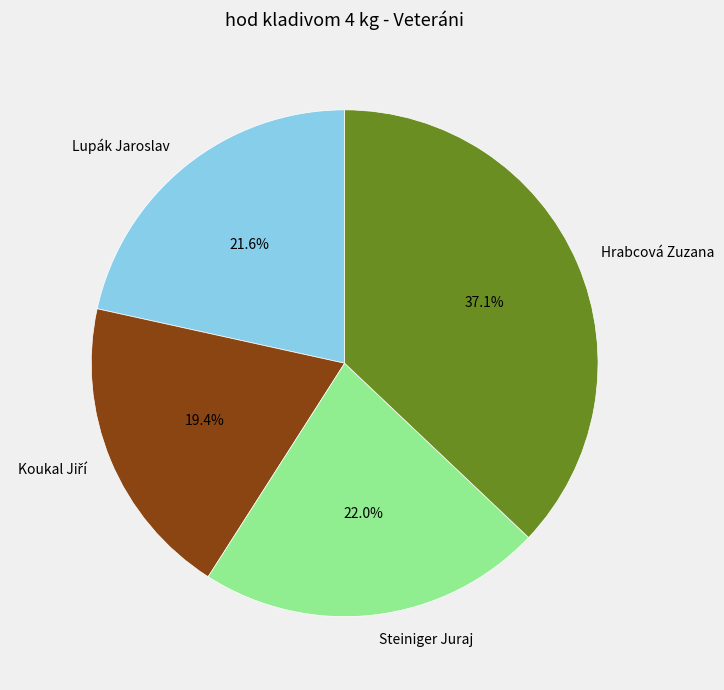

To the nearest percent, what percentage of the pie is Hrabcová Zuzana?

37%